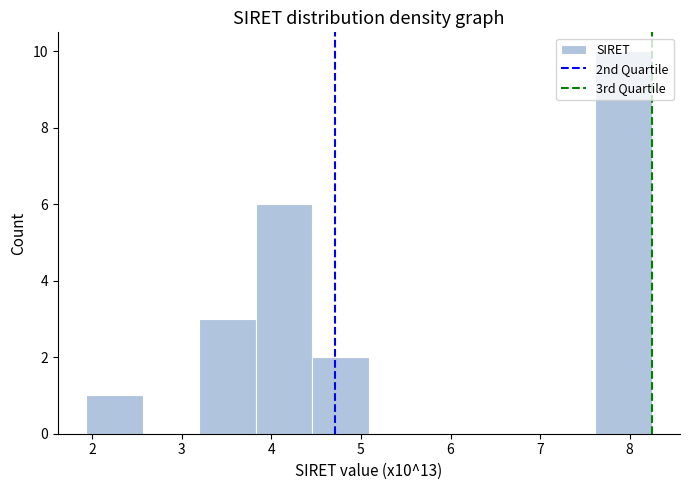

What is the height of the bar covering 3.2 to 3.8 on the x-axis? Neither the bar edges nor the heights are printed on the chart, so give them approximately, as read against the axes.

3